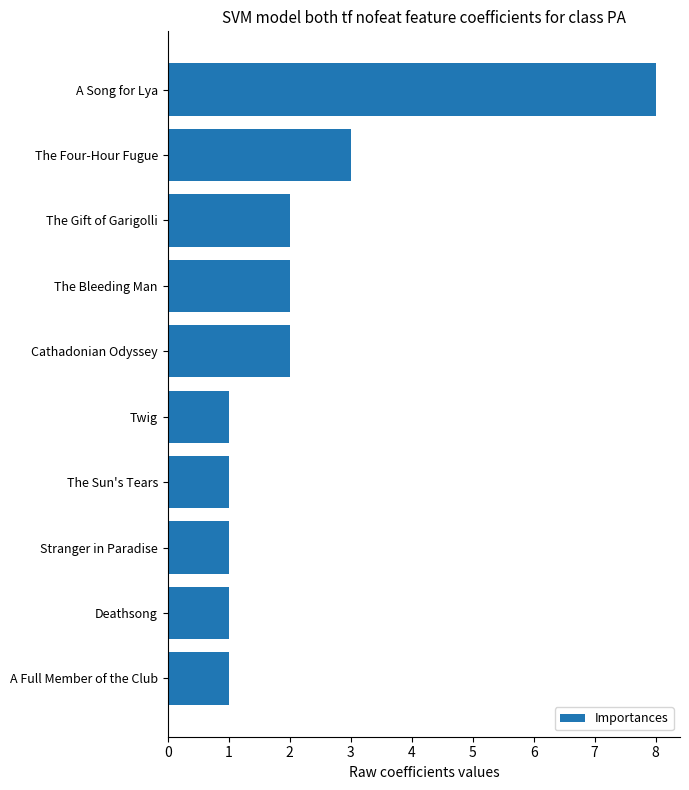

What is the maximum value shown in the chart?

8